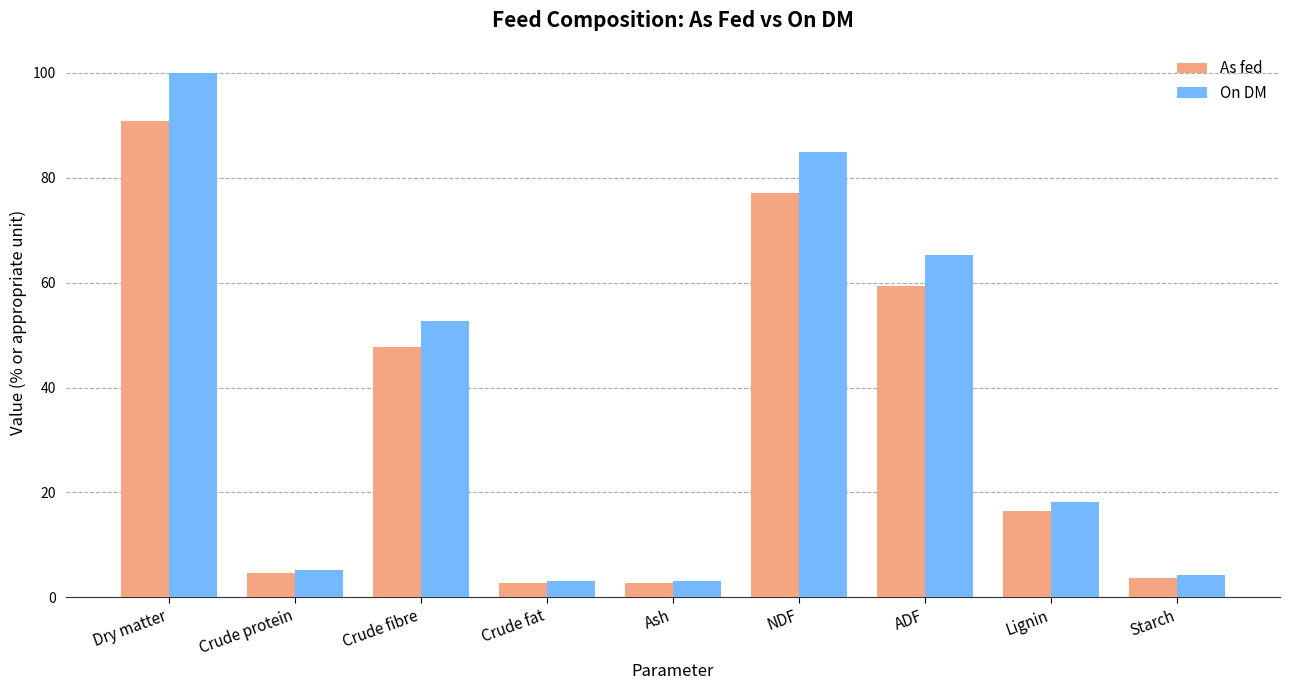

List the series in order of their peak value, highest first.

On DM, As fed